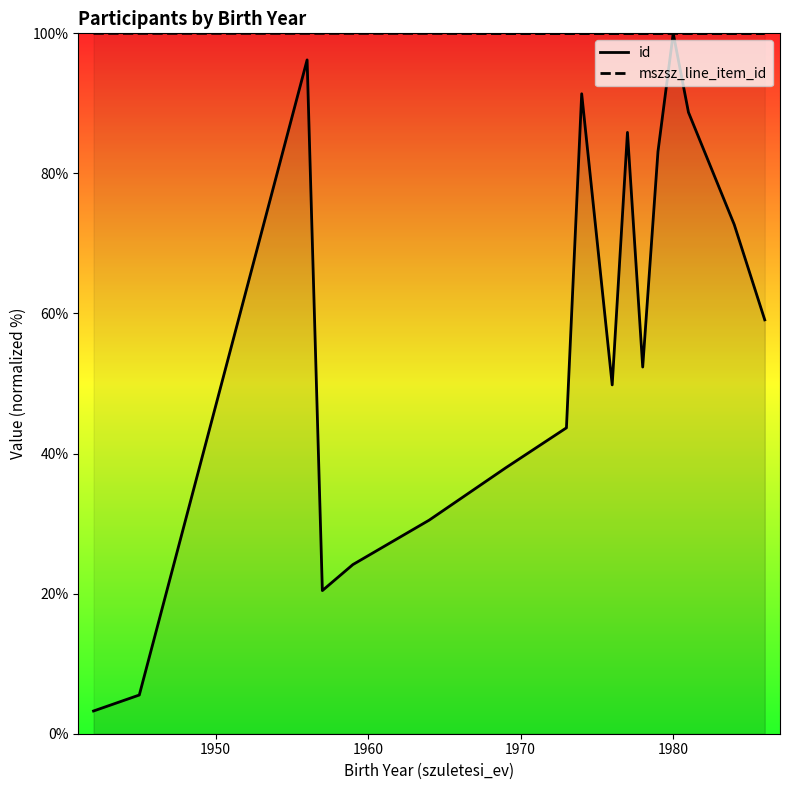

What is the maximum value for mszsz_line_item_id?

100.0